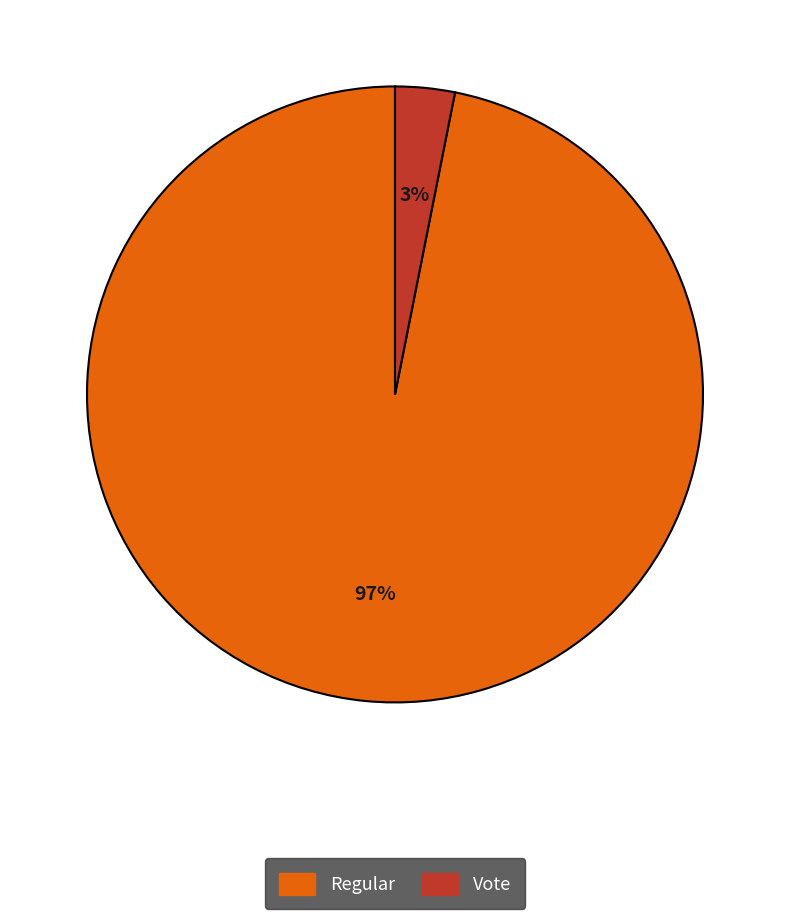

Rank the categories by value from lowest to highest.

Vote, Regular